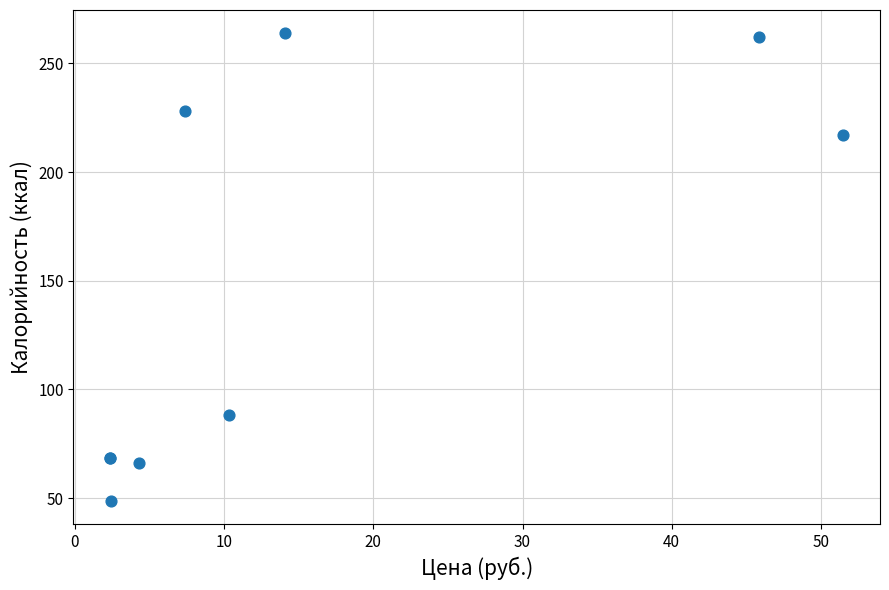

What Y value in the scatter plot is closest to 156?

217.1